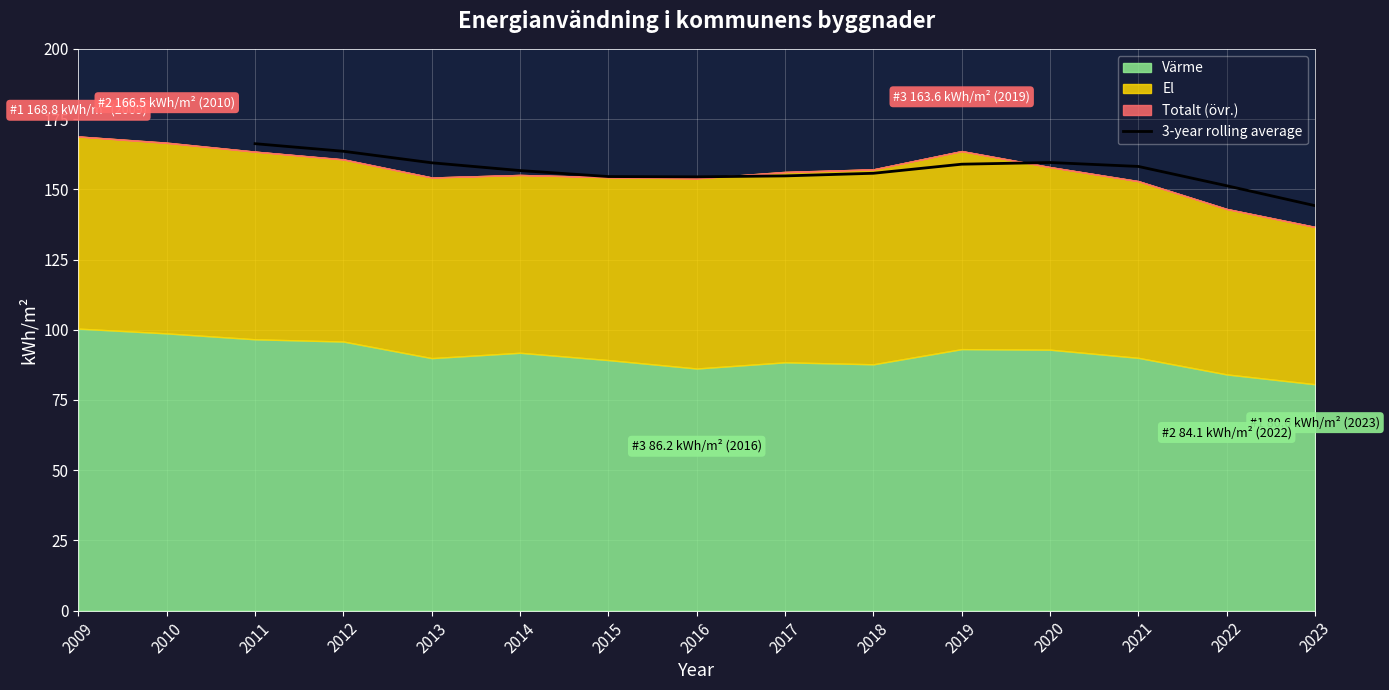

Is it true that 3-year rolling average equals 154.8 at 2017?

True